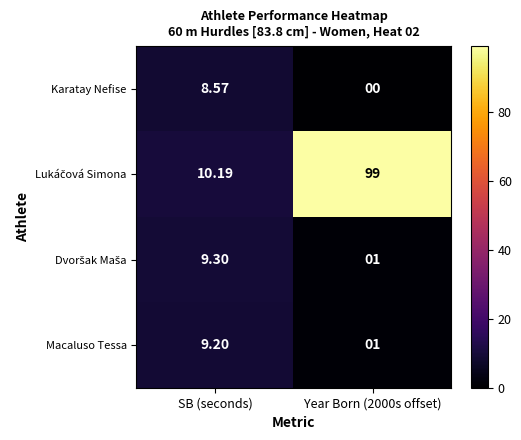

What is the total value across all series at SB (seconds)?

37.3